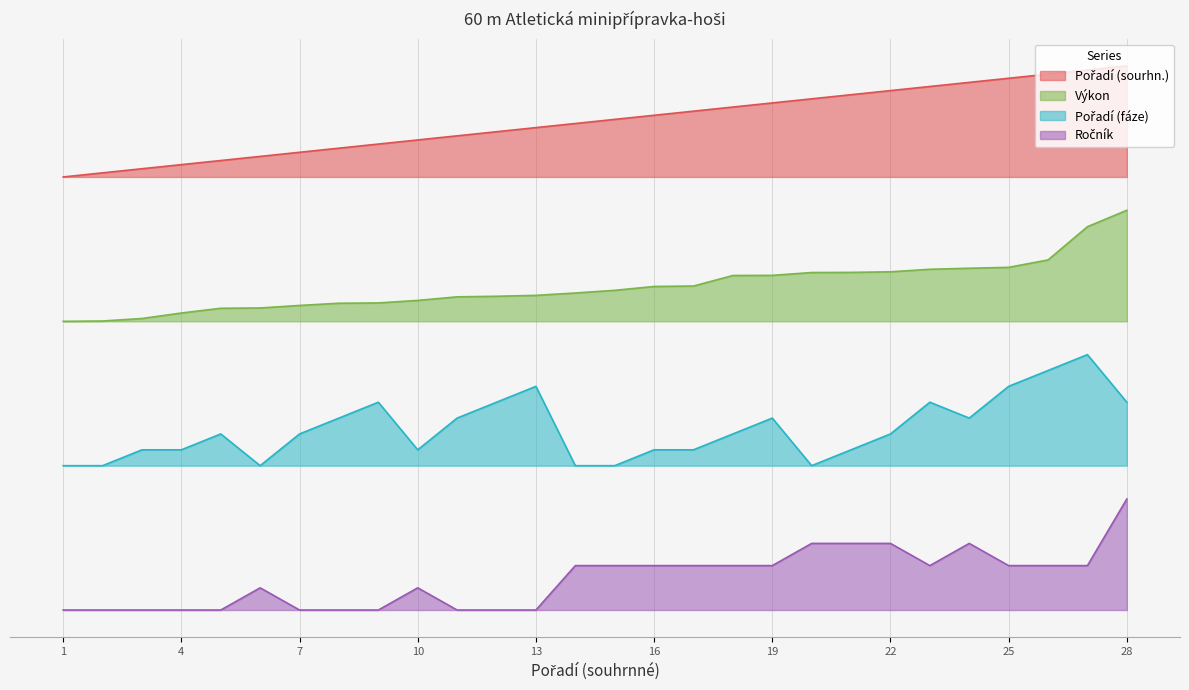

What is the difference between the maximum and minimum values in the Pořadí (fáze) series?

1.0